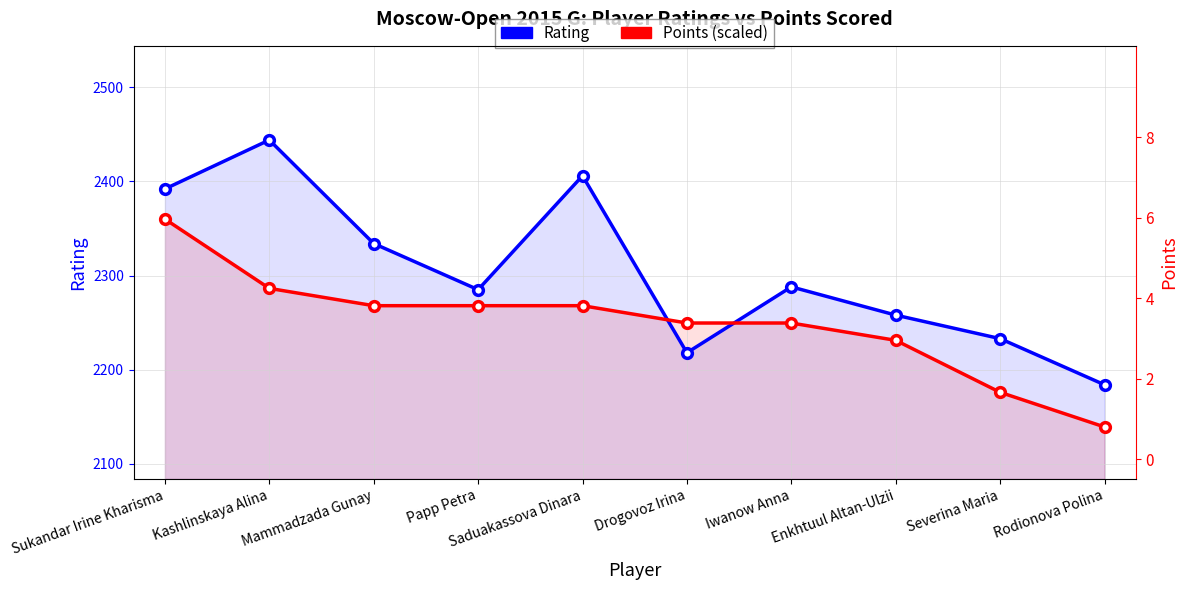

What is the difference between the Points (scaled) values at Drogovoz Irina and Severina Maria?

73.6